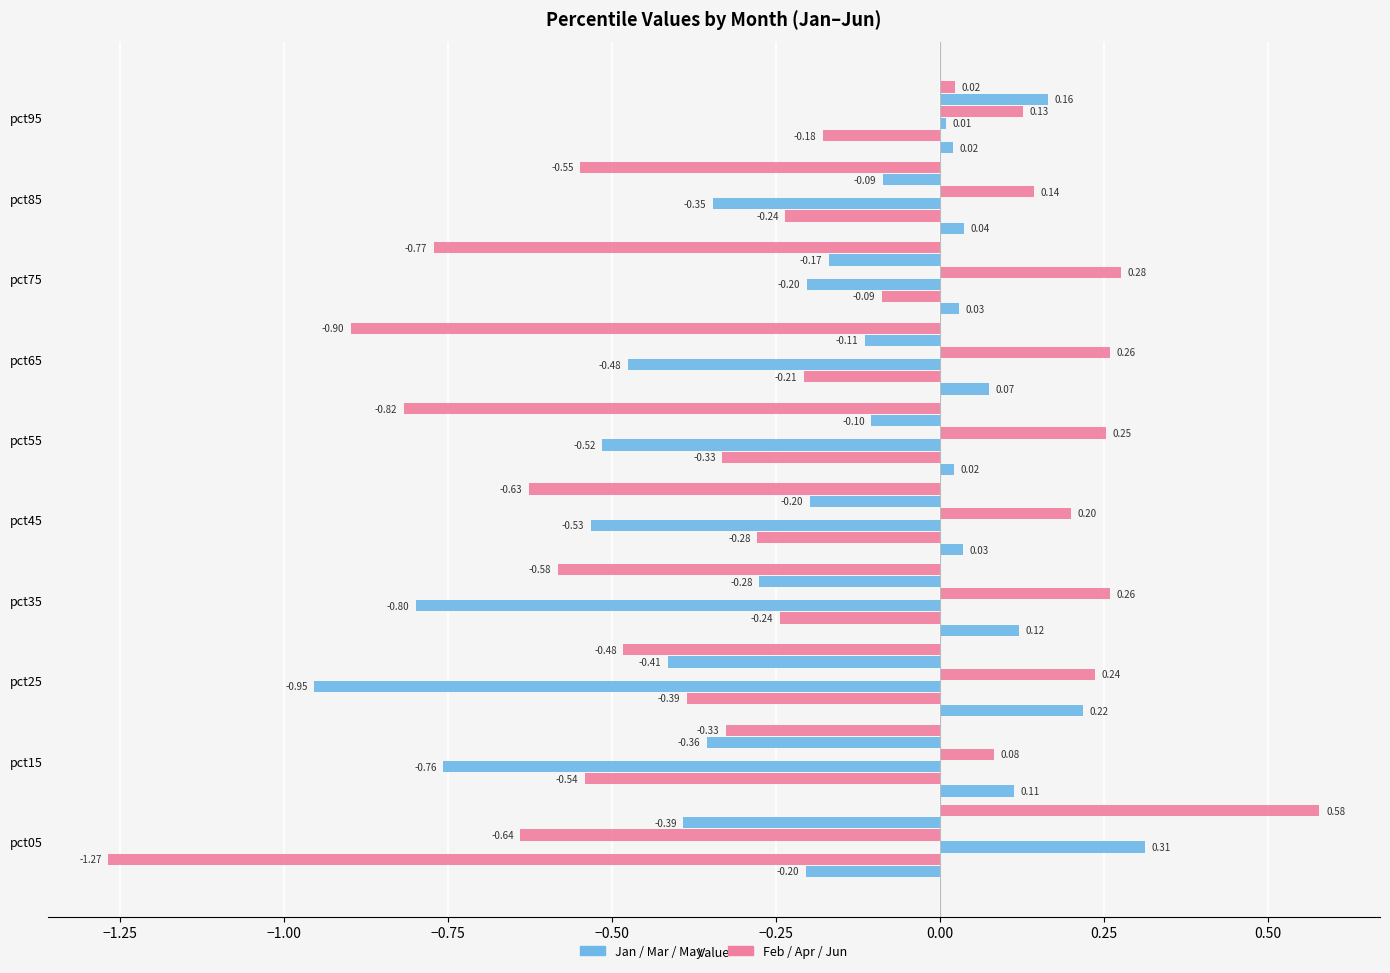

How many categories are shown in the chart?

10